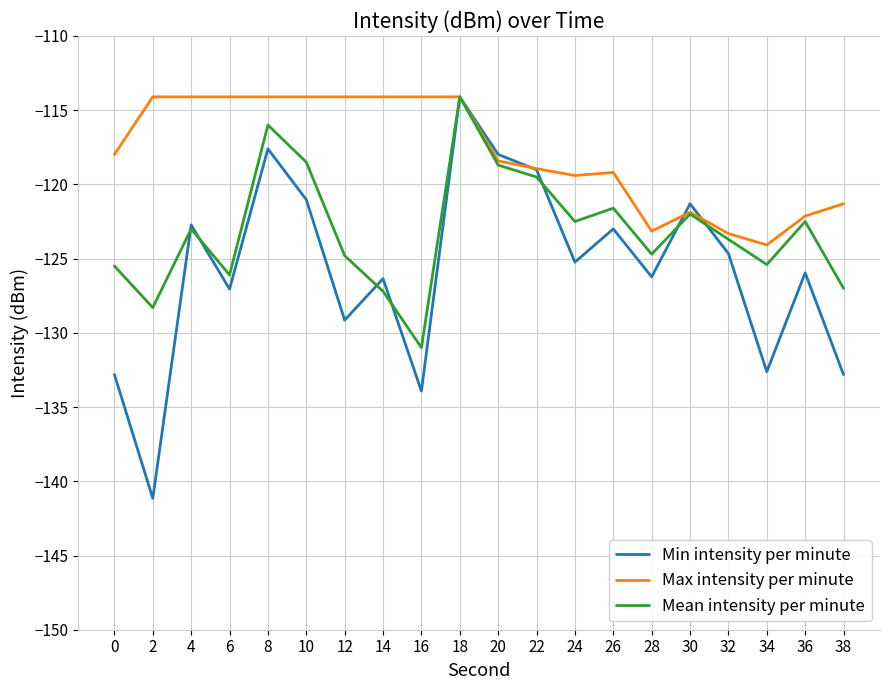

The Mean intensity per minute series shows -125.4 at 34. True or false?

True